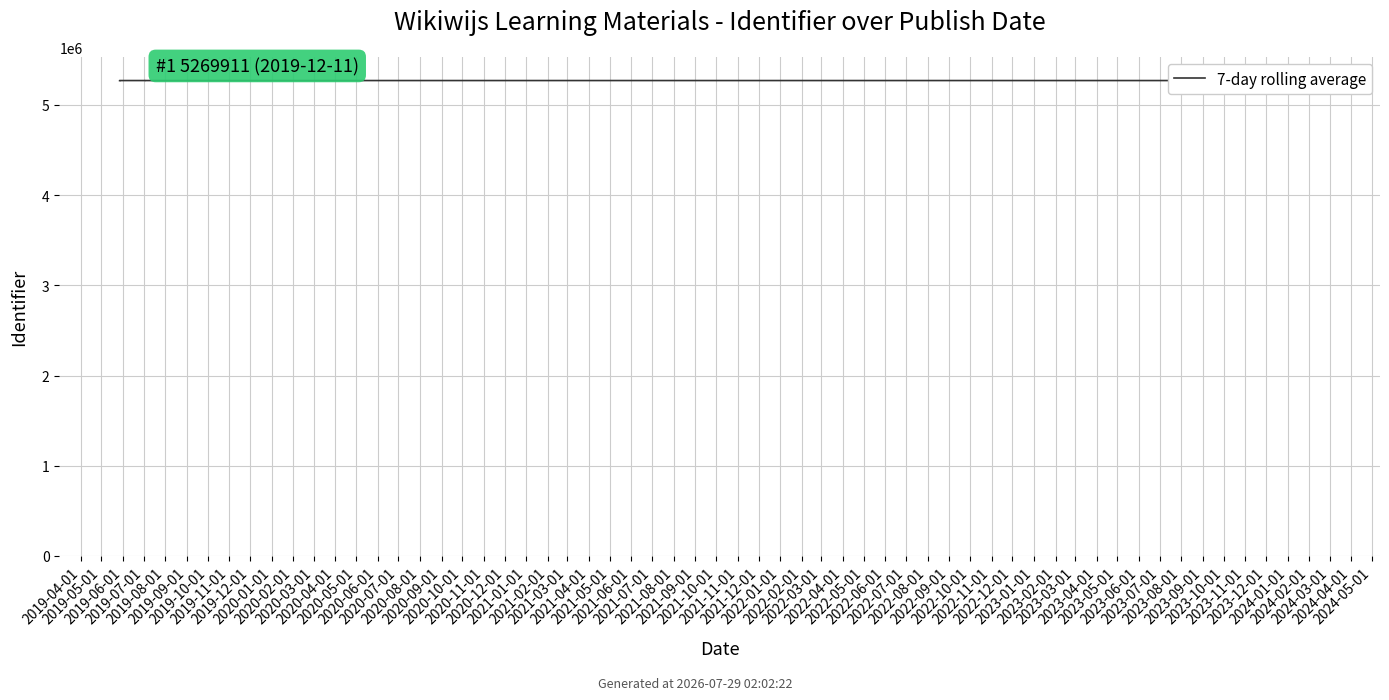

What is the label of the 5th bar from the left?

2019-08-01